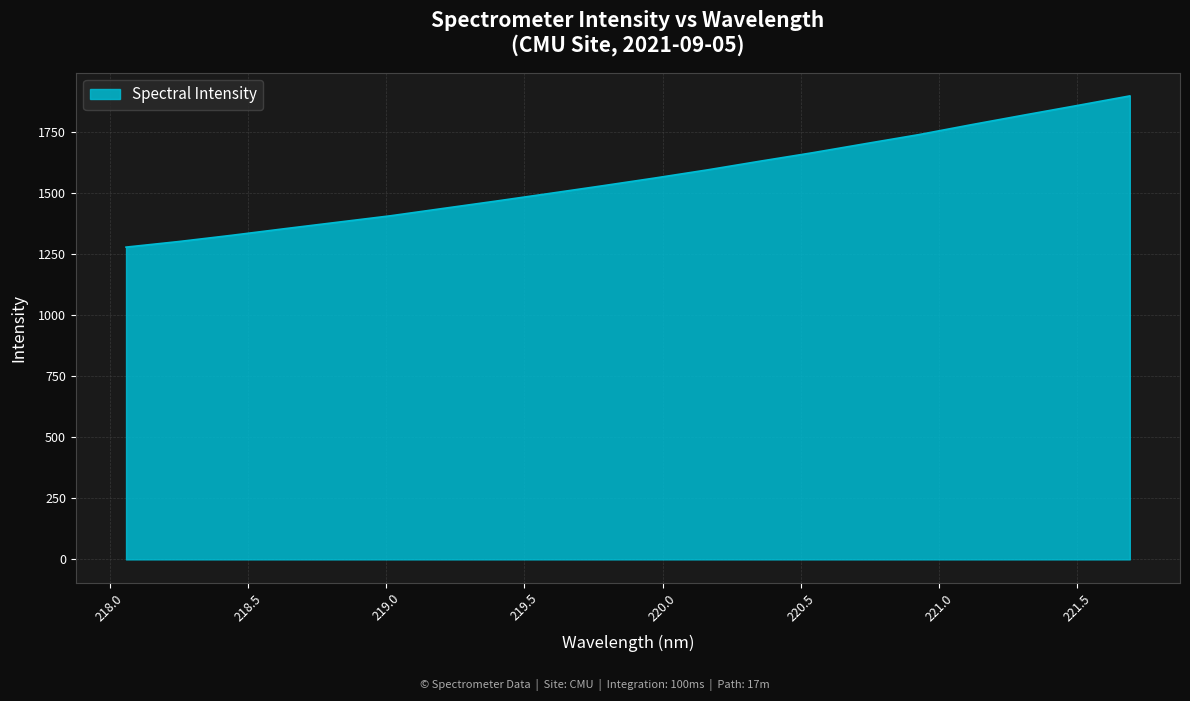

What is the maximum value shown in the chart?

1899.0